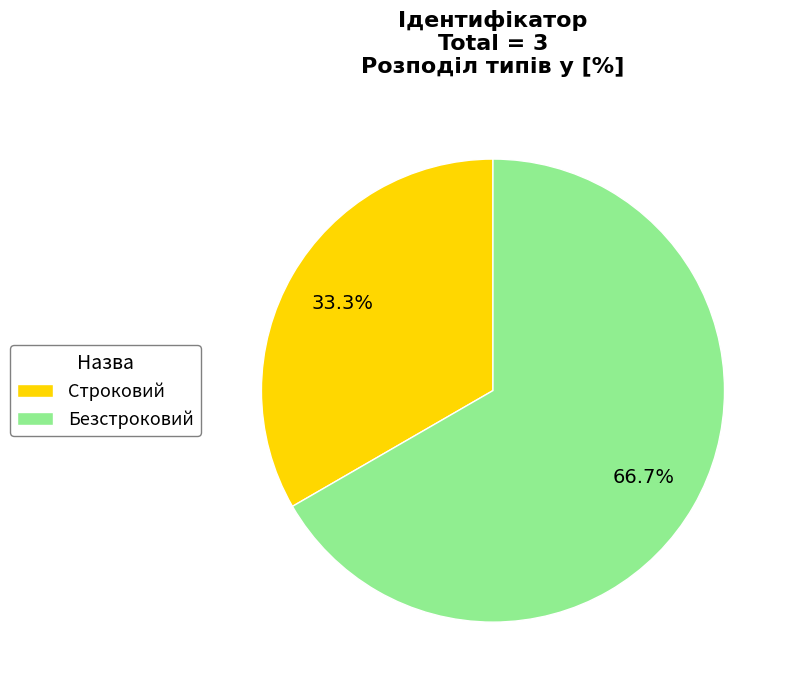

To the nearest percent, what is the difference between the largest and smallest slice percentages?

33%